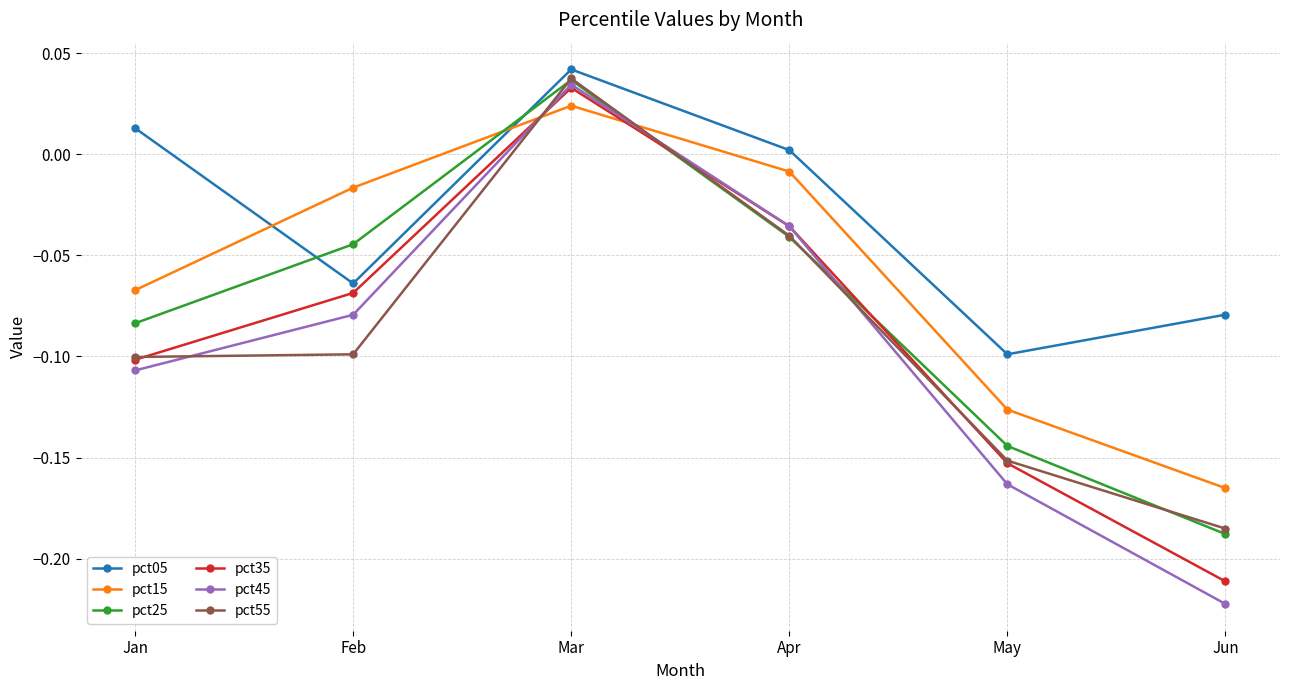

List the labels in order of pct45 value, largest first.

Mar, Apr, Feb, Jan, May, Jun